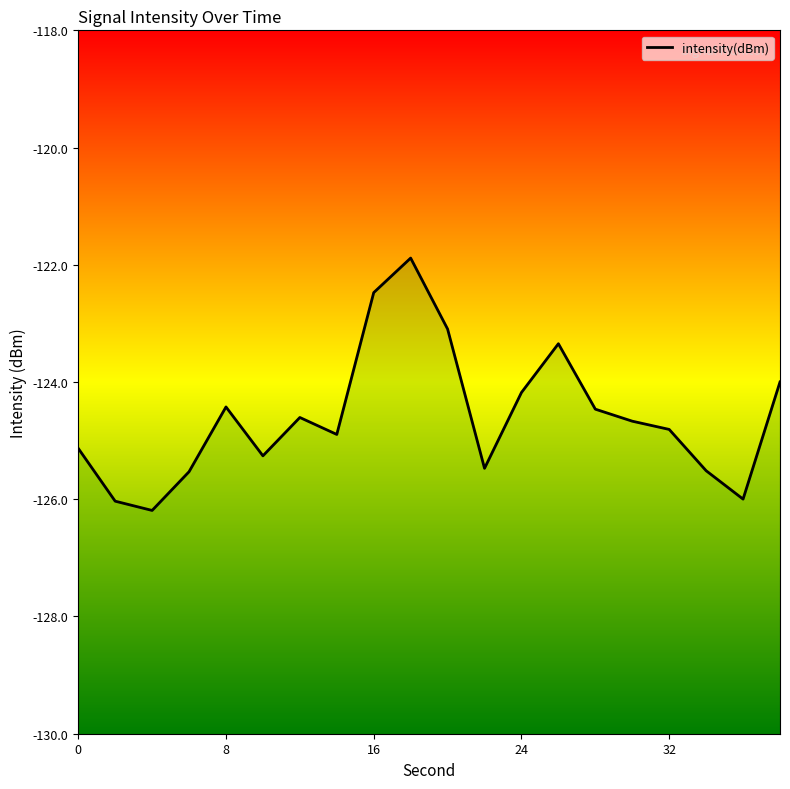

What is the average value?

-124.6